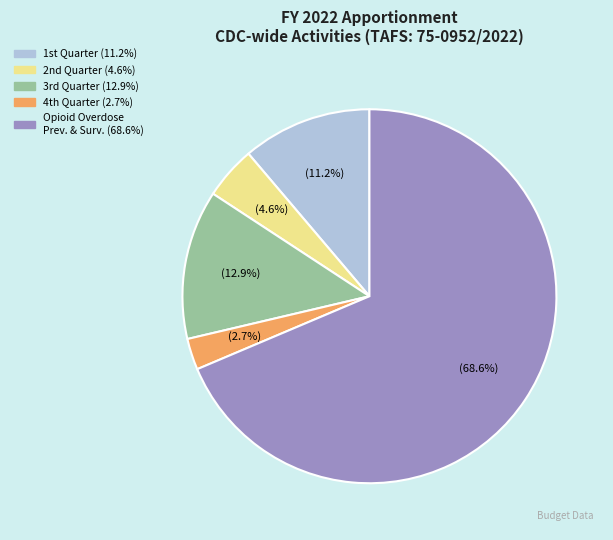

Does any single category account for the majority?

Yes